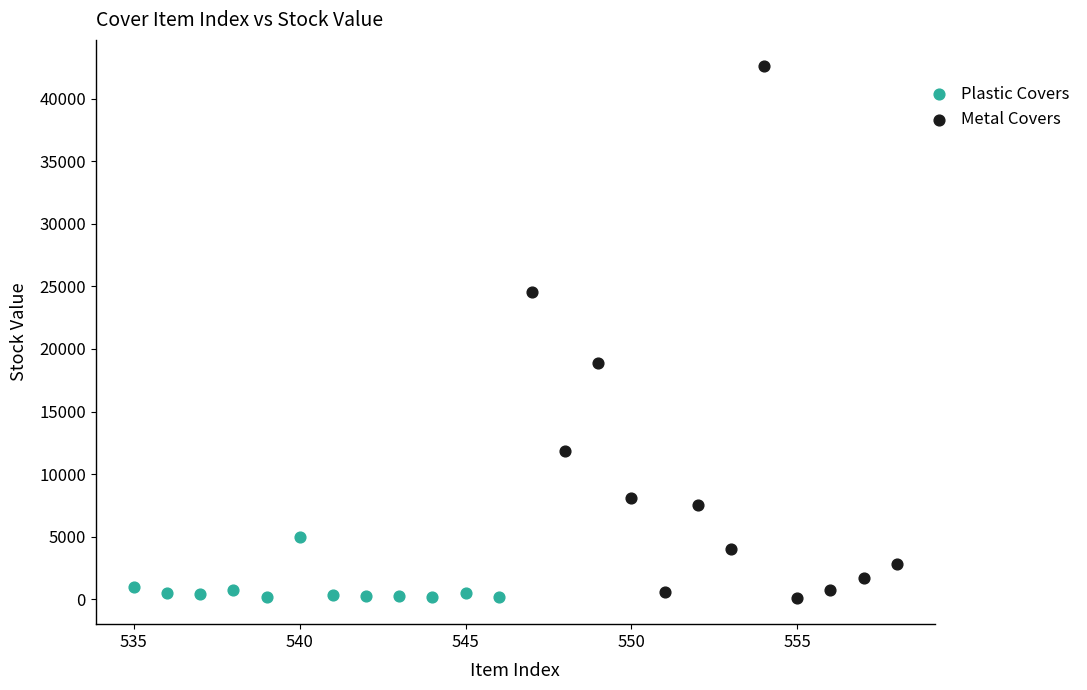

Which series has the widest spread of Y values?

Metal Covers